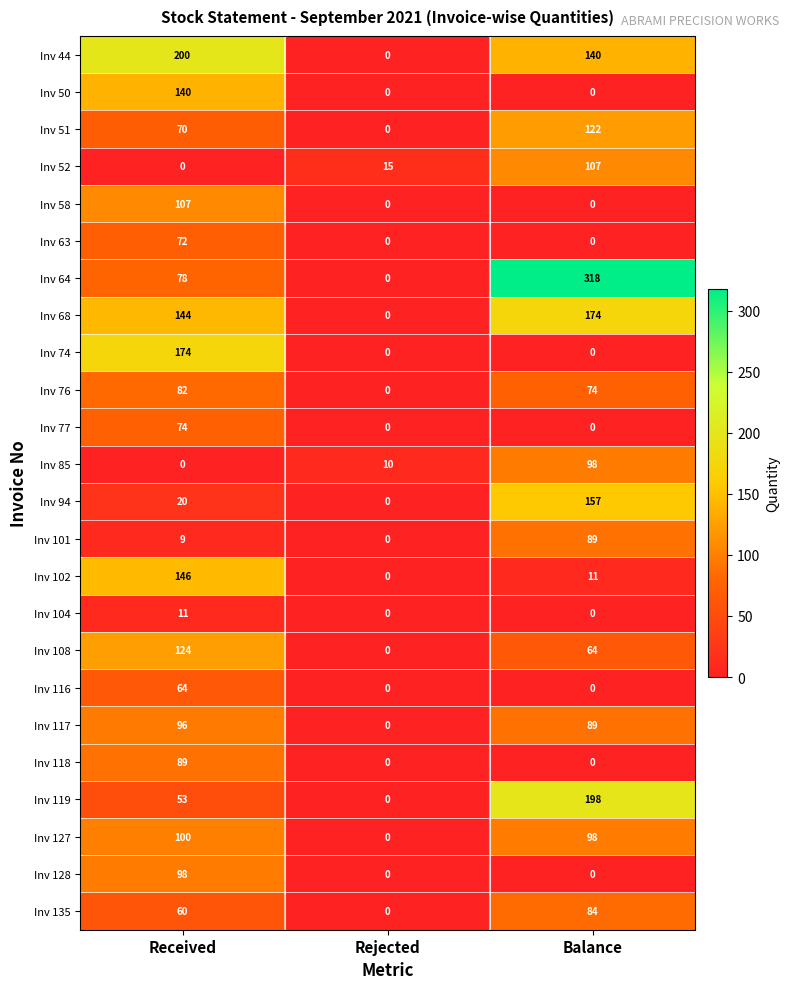

At which label does Inv 44 first exceed 140?

Received